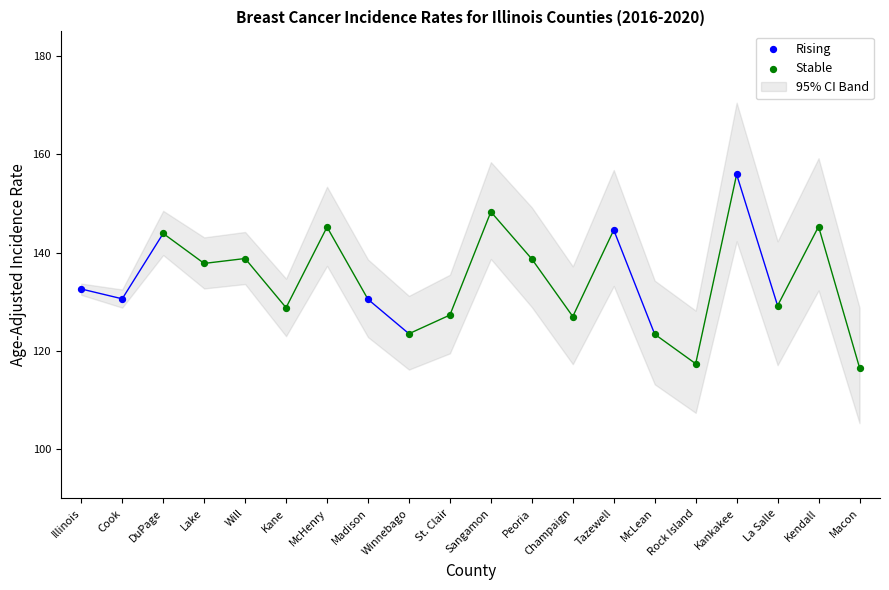

Which series reaches the minimum Y coordinate?

Stable